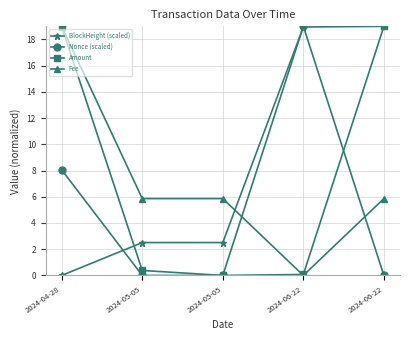

What is the difference between the second highest and minimum values in the Amount series?

19.0